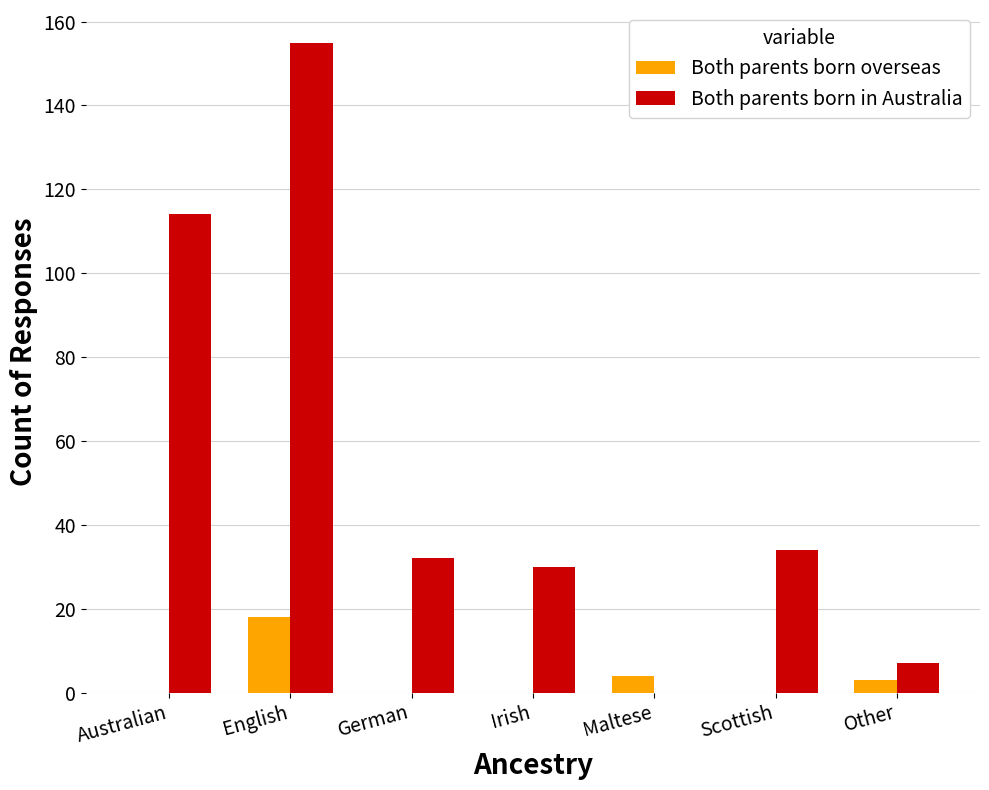

What is the sum of the Both parents born in Australia values at English and Scottish?

189